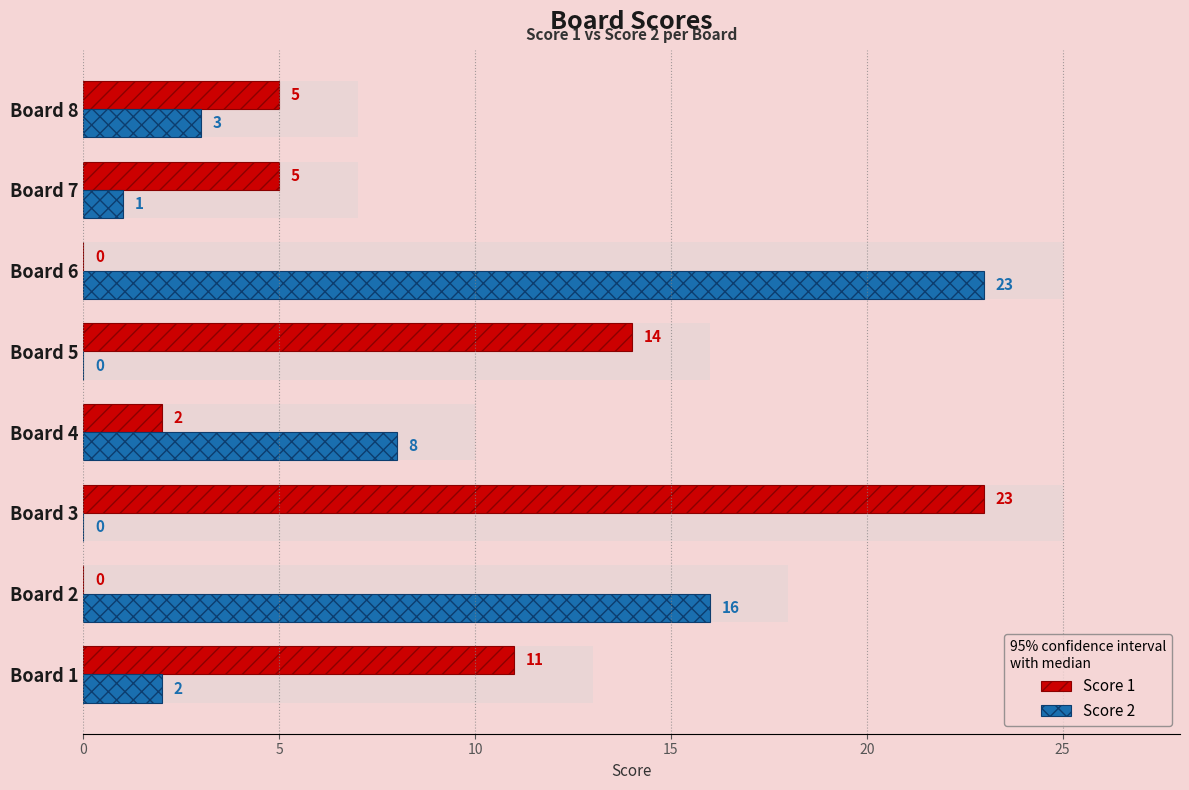

Are the bars grouped side by side (vs. stacked)?

Yes